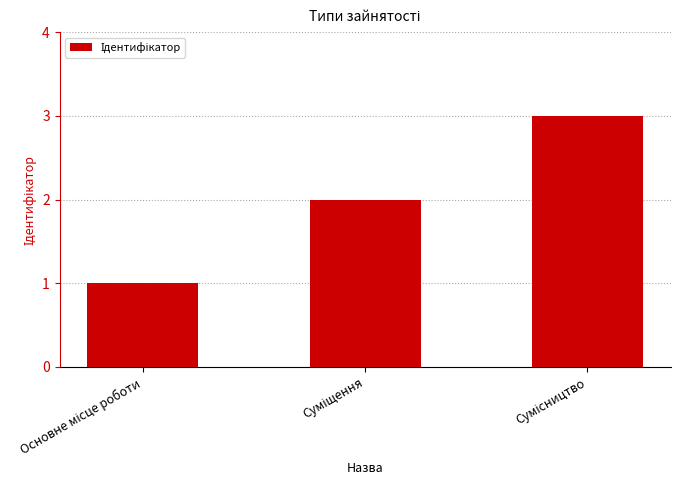

What is the sum of all values?

6